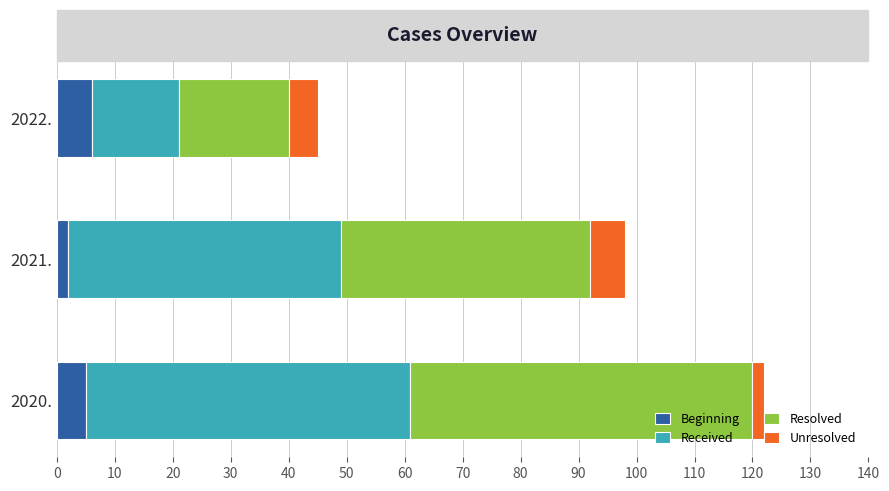

What is the sum of all Beginning values?

13